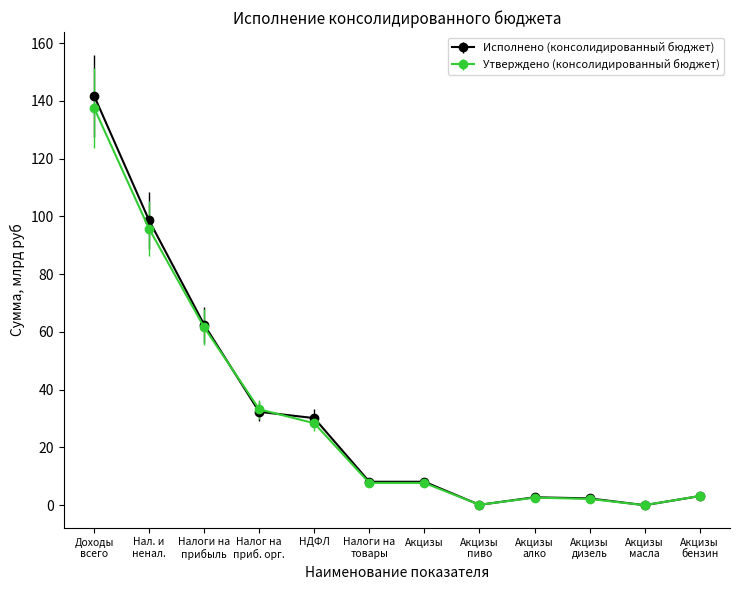

Count the number of data series in this chart.

2